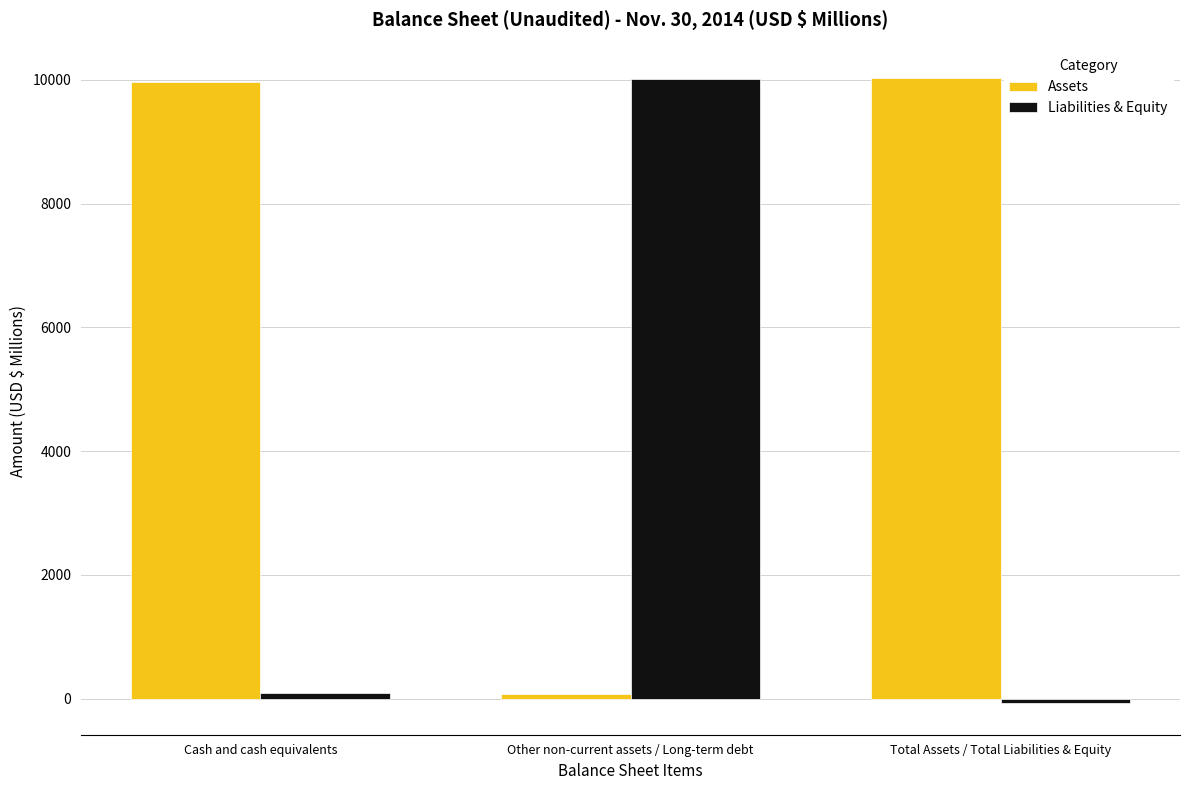

Is the value of Assets at Other non-current assets / Long-term debt greater than the value of Liabilities & Equity at Total Assets / Total Liabilities & Equity?

Yes